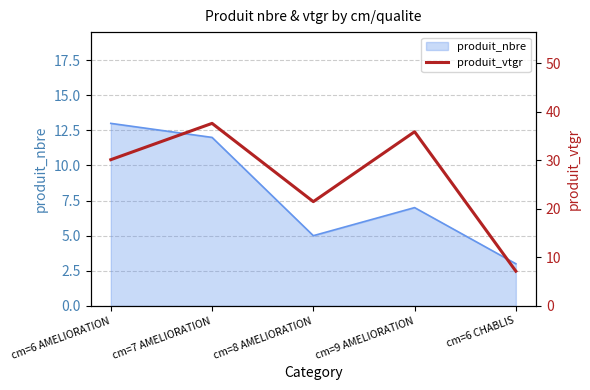

Where is produit_nbre nearest to the value 8?

cm=9 AMELIORATION